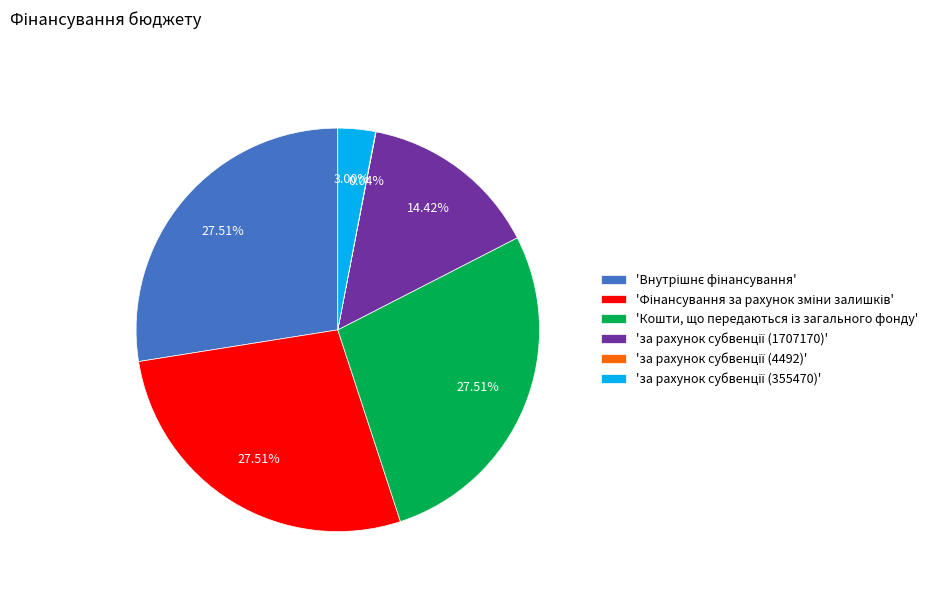

Is there any slice that represents more than half of the pie?

No